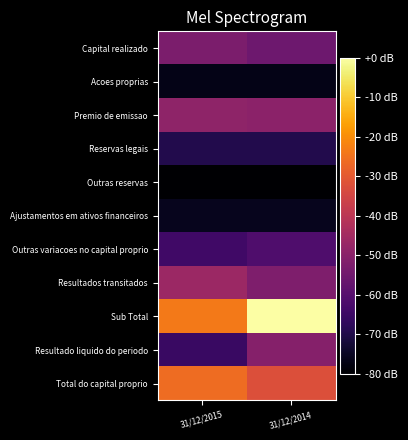

Reading right to left, transcribe all the data shown in this chart.

Capital realizado: 31/12/2014=-55.6	31/12/2015=-52.5
Acoes proprias: 31/12/2014=-76.7	31/12/2015=-76.7
Premio de emissao: 31/12/2014=-49.5	31/12/2015=-48.9
Reservas legais: 31/12/2014=-69.6	31/12/2015=-69.6
Outras reservas: 31/12/2014=-80.0	31/12/2015=-80.0
Ajustamentos em ativos financeiros: 31/12/2014=-75.8	31/12/2015=-75.8
Outras variacoes no capital proprio: 31/12/2014=-61.3	31/12/2015=-64.2
Resultados transitados: 31/12/2014=-52.1	31/12/2015=-46.4
Sub Total: 31/12/2014=-0.0	31/12/2015=-23.6
Resultado liquido do periodo: 31/12/2014=-50.8	31/12/2015=-65.6
Total do capital proprio: 31/12/2014=-32.2	31/12/2015=-26.1